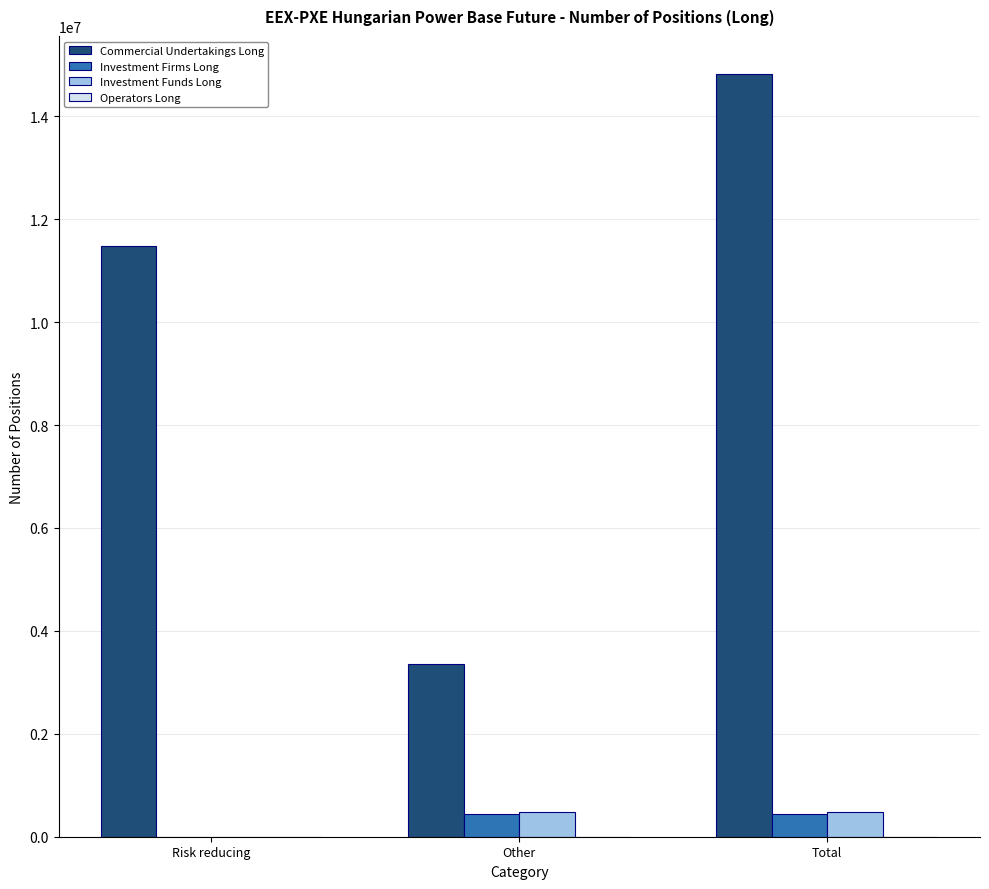

At which category does the chart reach its peak across all series?

Total